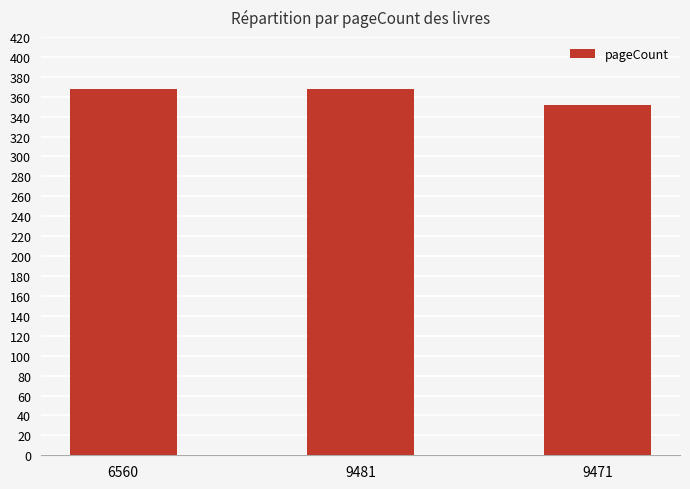

Are the bars horizontal?

No